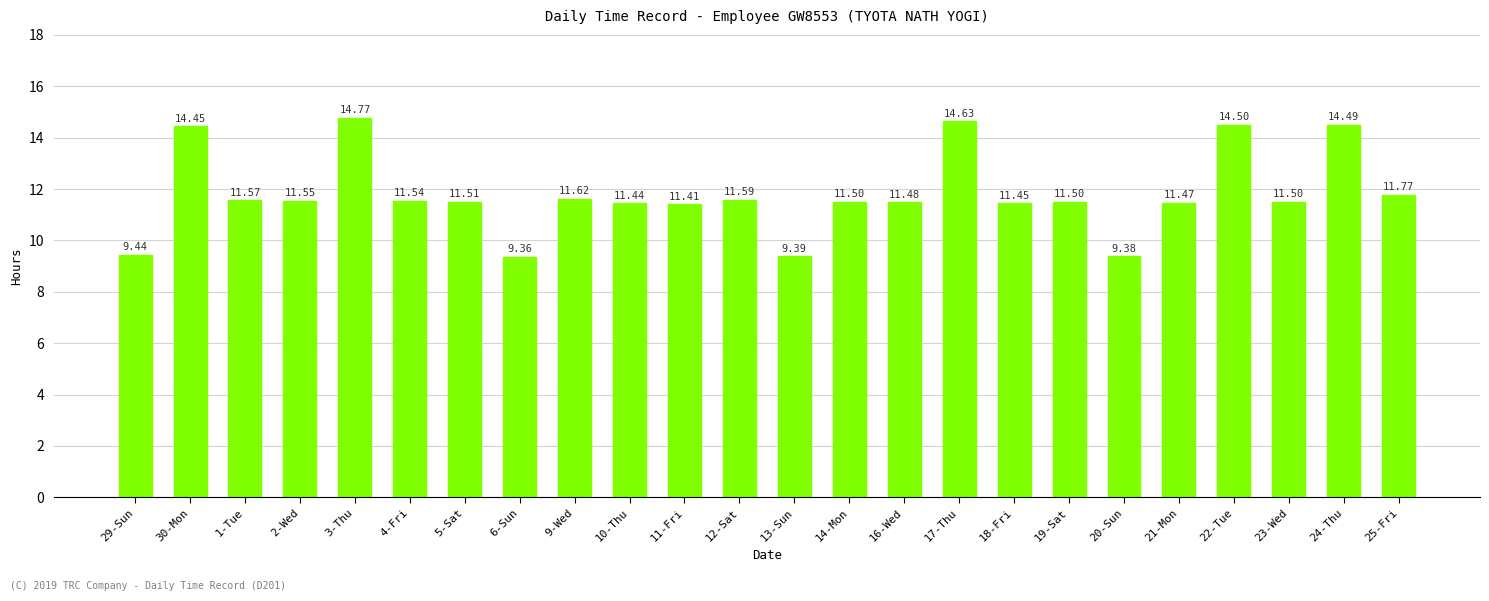

What is the difference between the maximum and minimum values?

5.4